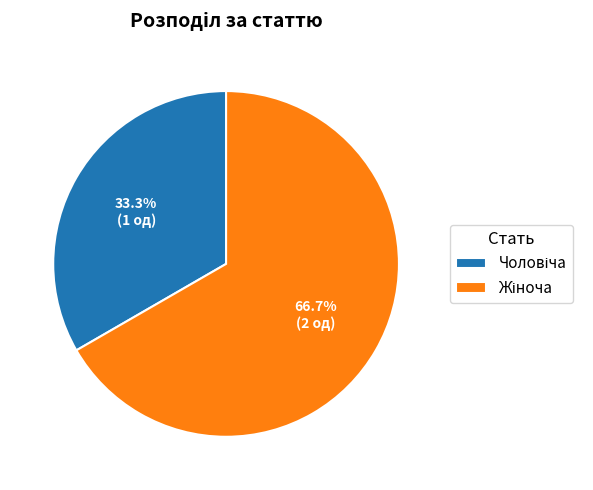

Does any single category account for the majority?

Yes